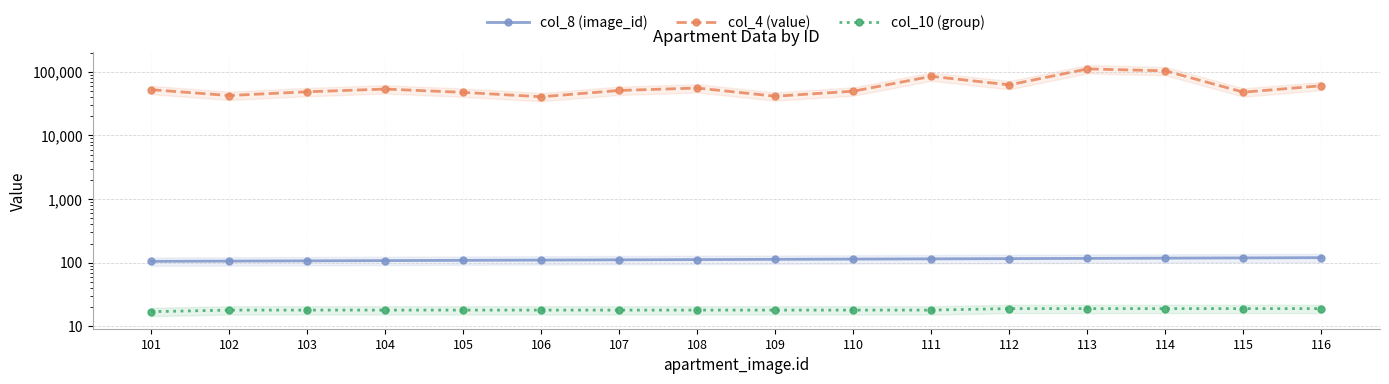

True or false: col_10 (group) has a value of 5 at 116.

False